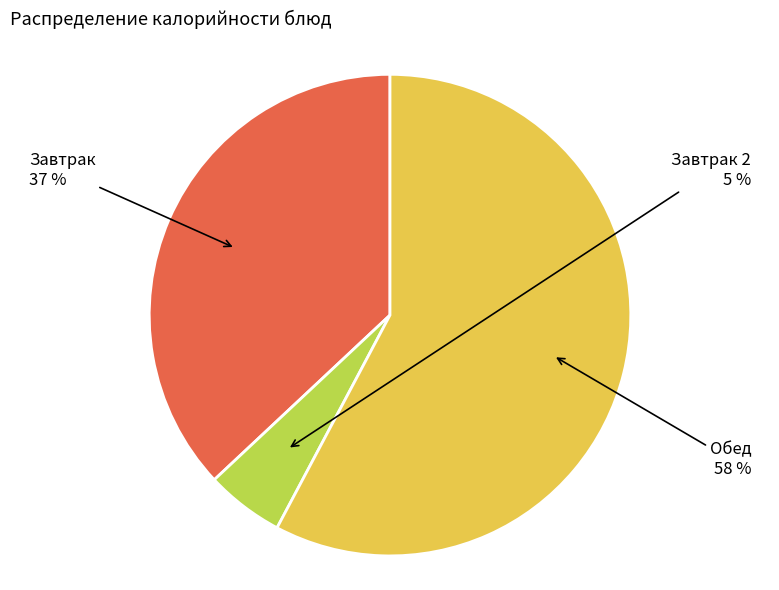

Is there a majority slice in this chart?

Yes